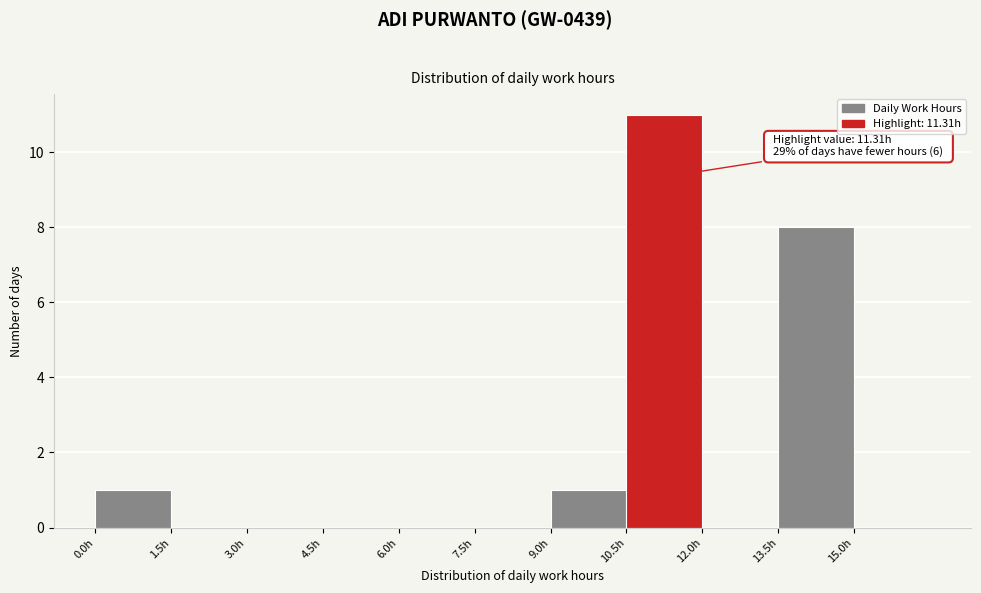

Over which range of the x-axis is the bar tallest?

10.5 to 12.0